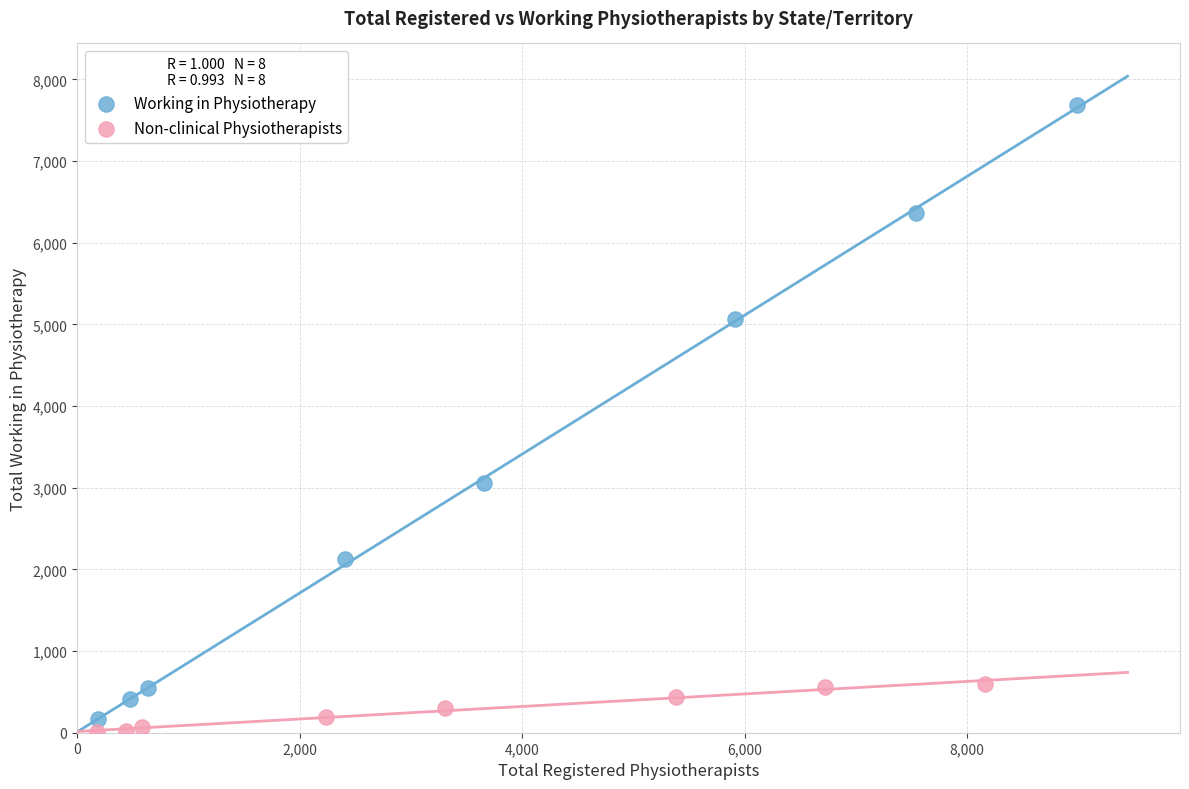

Which series reaches the maximum Y coordinate?

Working in Physiotherapy